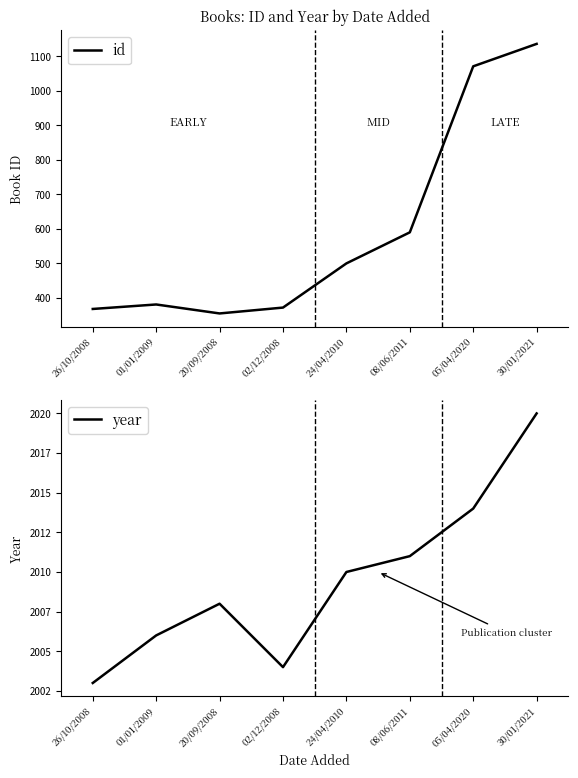

True or false: id and year intersect in this chart.

False